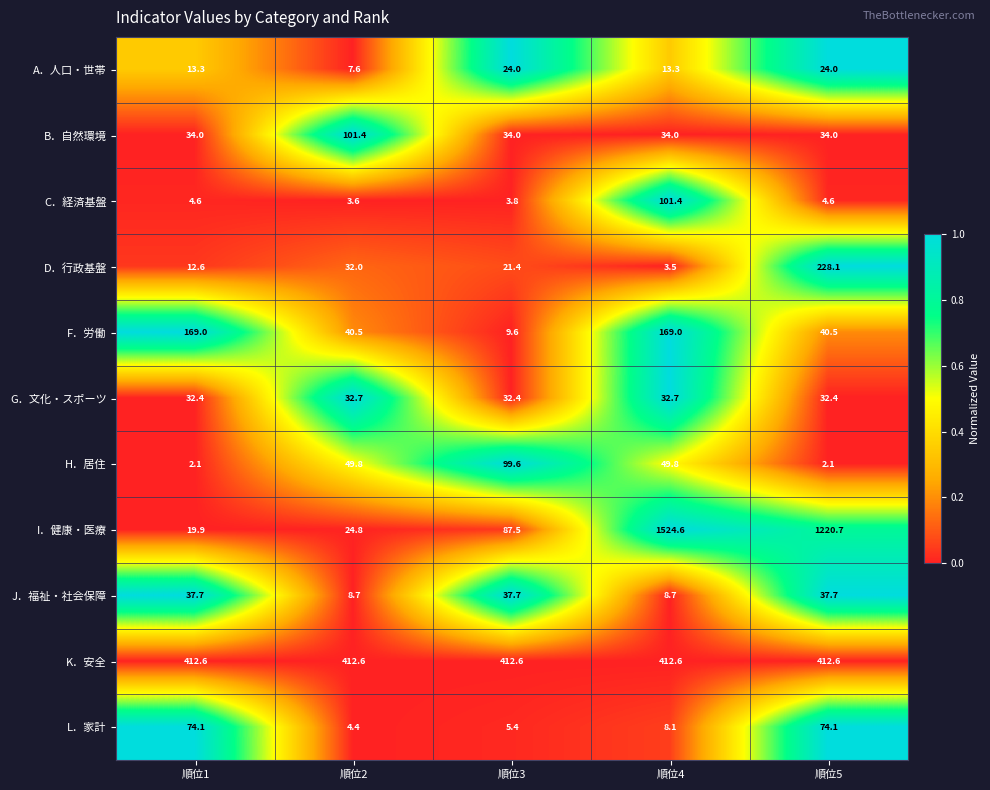

Between 順位4 and 順位5, which series saw the biggest shift?

I．健康・医療